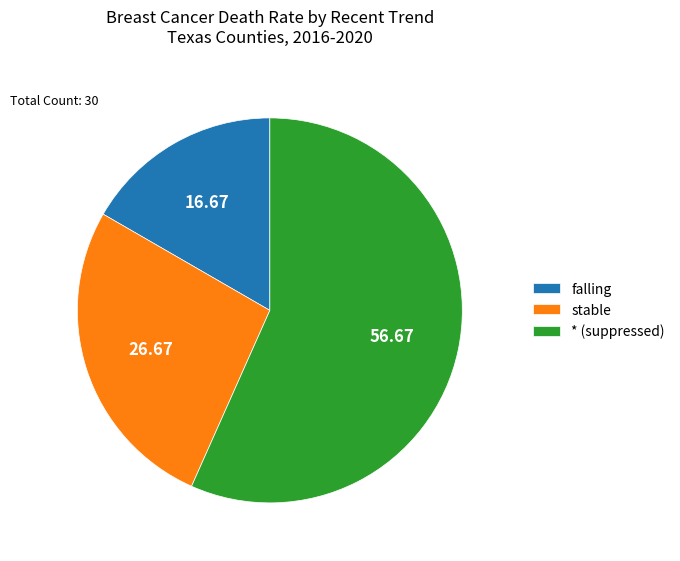

Rank the categories by value from lowest to highest.

falling, stable, * (suppressed)